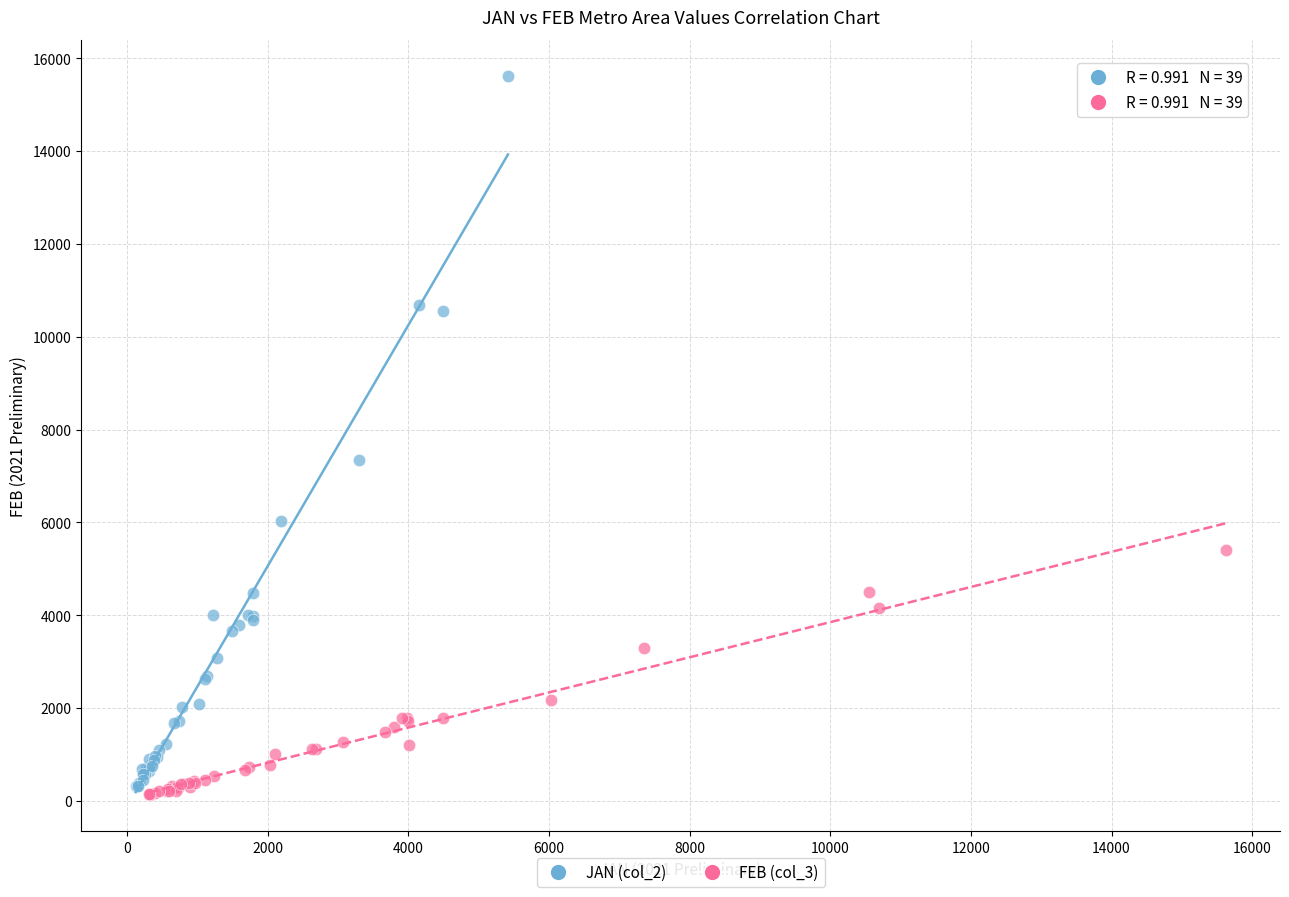

Which series has the widest spread of Y values?

JAN (col_2)